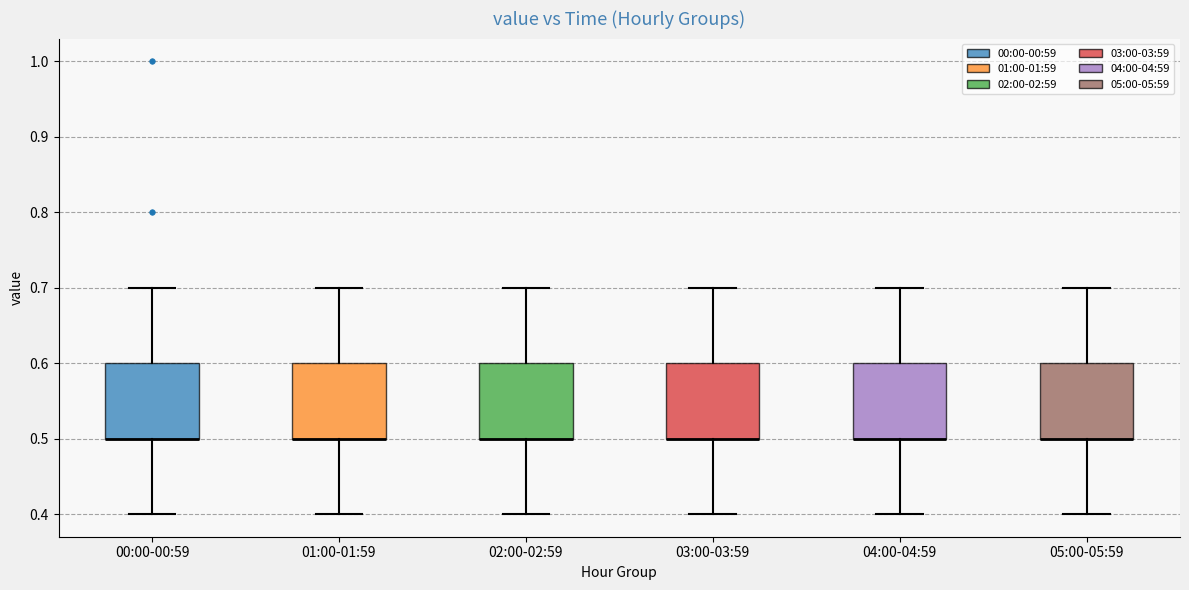

Reading left to right, read every box against the y-axis: the position of its median line, the range the box covers, and the ends of its whiskers. The values are not printed on the chart, so give them approximately, as read against the axis.

00:00-00:59: median 0.5 (drawn on the box's lower edge), box 0.5 to 0.6, whiskers 0.4 to 0.7
01:00-01:59: median 0.5 (drawn on the box's lower edge), box 0.5 to 0.6, whiskers 0.4 to 0.7
02:00-02:59: median 0.5 (drawn on the box's lower edge), box 0.5 to 0.6, whiskers 0.4 to 0.7
03:00-03:59: median 0.5 (drawn on the box's lower edge), box 0.5 to 0.6, whiskers 0.4 to 0.7
04:00-04:59: median 0.5 (drawn on the box's lower edge), box 0.5 to 0.6, whiskers 0.4 to 0.7
05:00-05:59: median 0.5 (drawn on the box's lower edge), box 0.5 to 0.6, whiskers 0.4 to 0.7